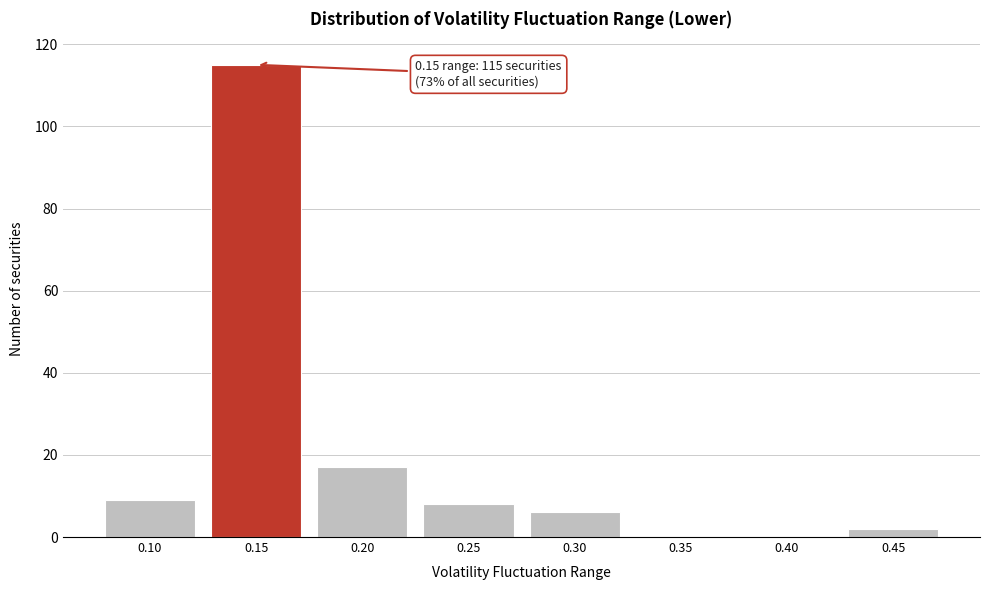

Reading left to right, list all the values displayed in this chart.

0.10=9	0.15=115	0.20=17	0.25=8	0.30=6	0.35=0	0.40=0	0.45=2